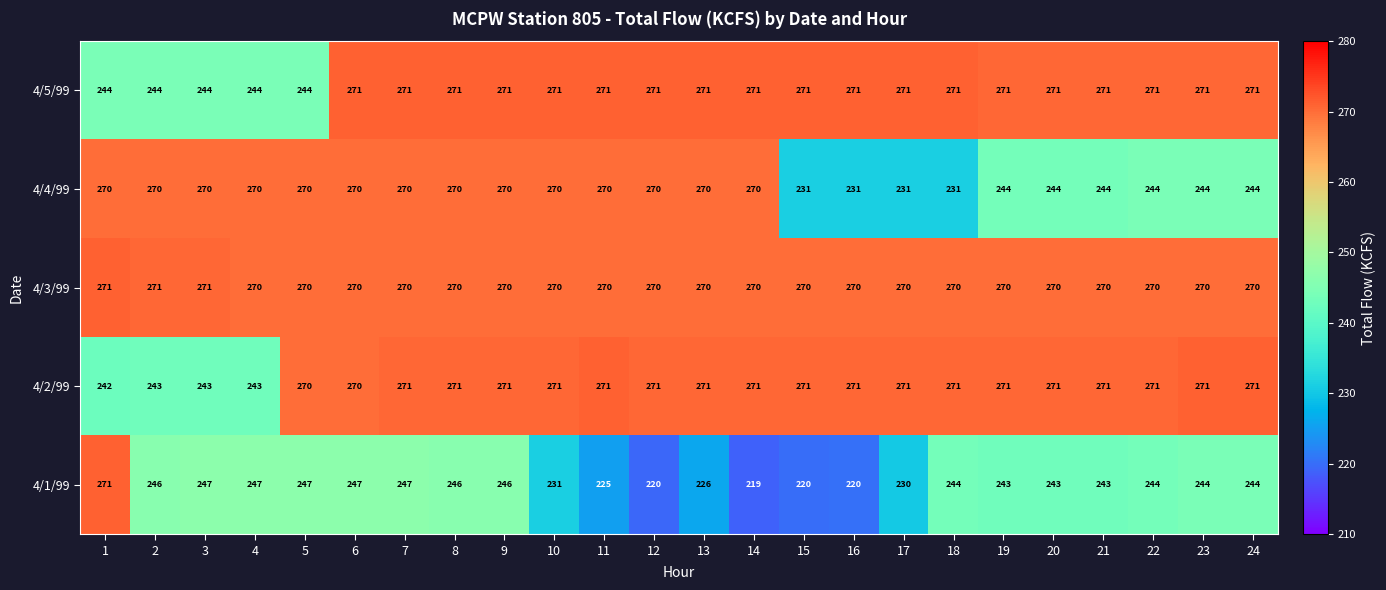

What is the difference between the maximum and minimum values in the 4/5/99 series?

27